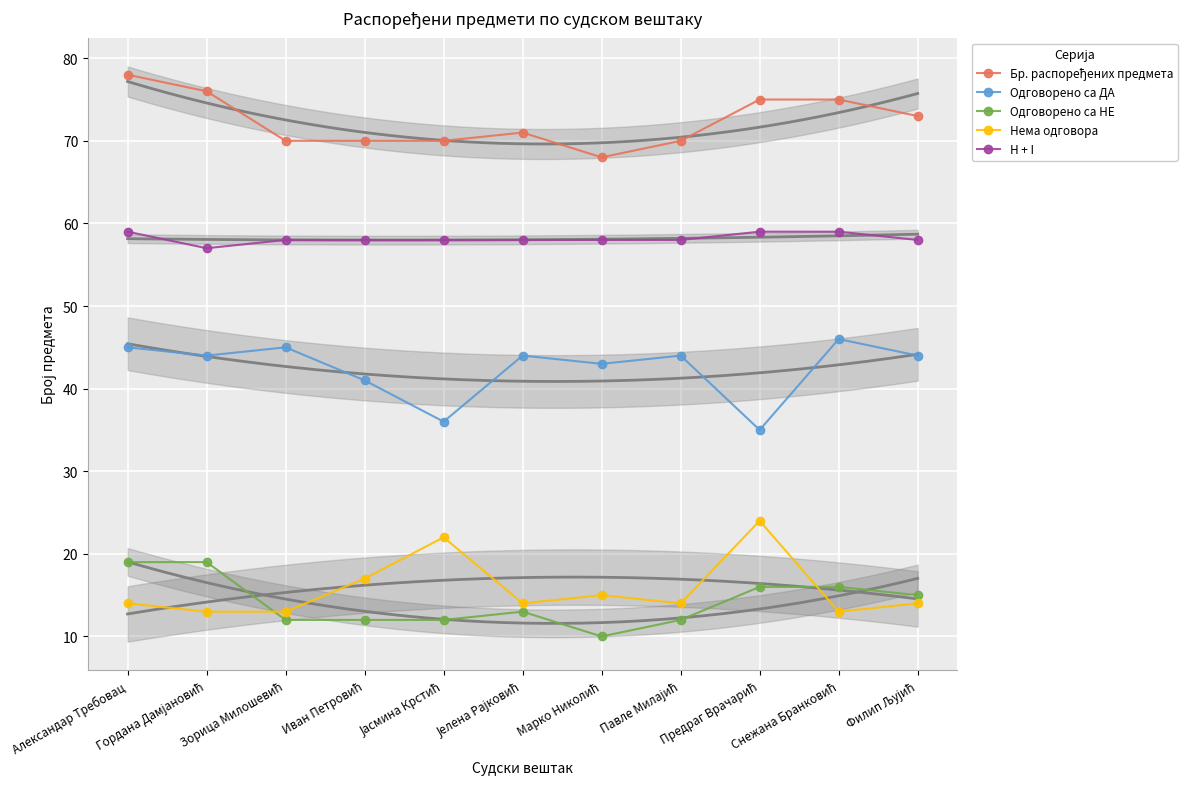

How many interior local peaks does the Бр. распоређених предмета series have?

1